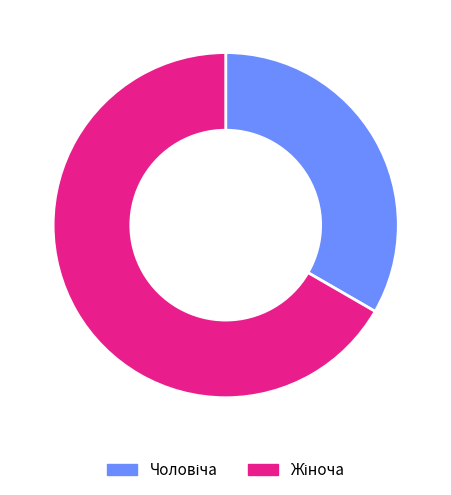

Does any single category account for the majority?

Yes